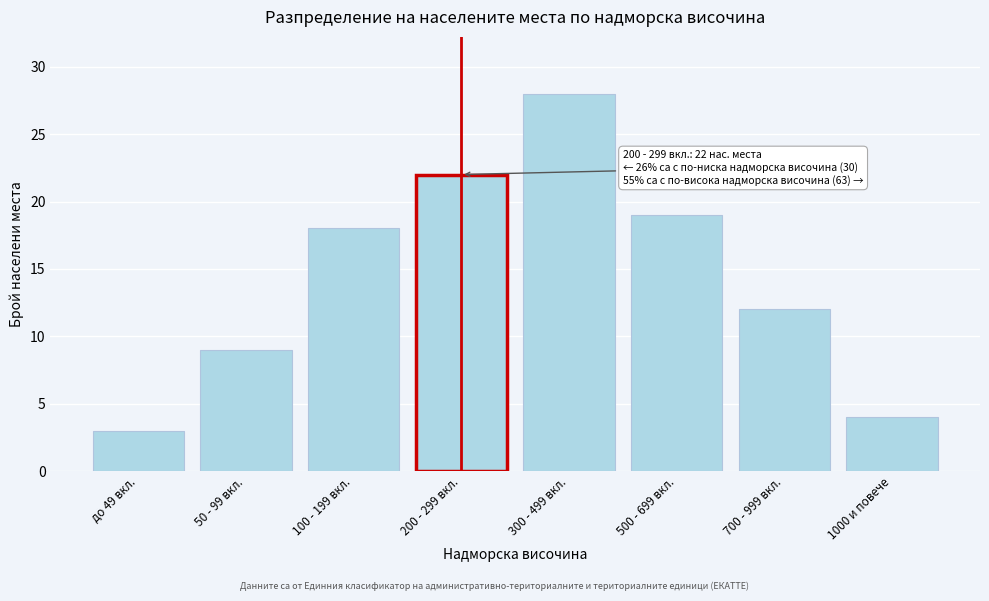

Reading left to right, extract all data points from this chart.

3	9	18	22	28	19	12	4